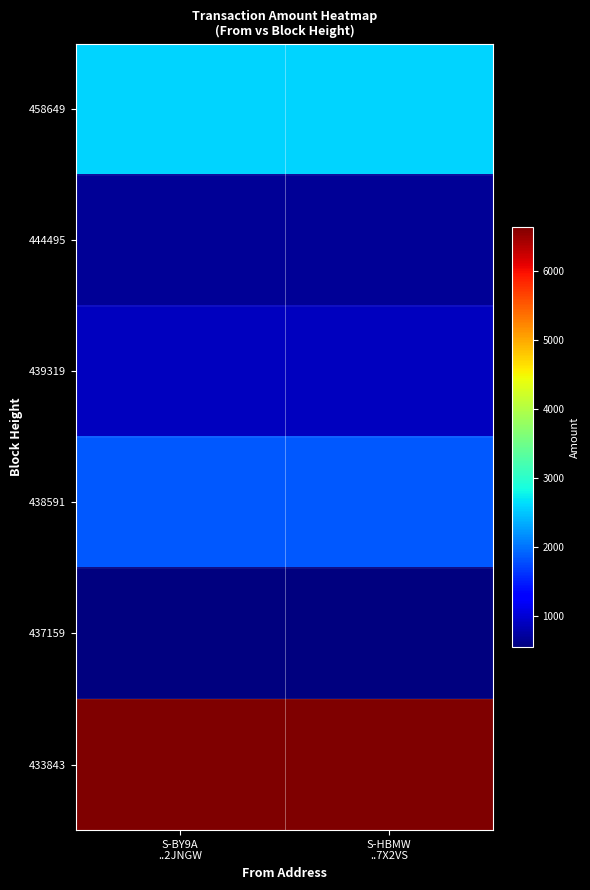

Reading right to left, what are all the values shown in this chart?

458649: S-HBMW
..7X2VS=2573	S-BY9A
..2JNGW=2572
444495: S-HBMW
..7X2VS=685	S-BY9A
..2JNGW=684
439319: S-HBMW
..7X2VS=892	S-BY9A
..2JNGW=891
438591: S-HBMW
..7X2VS=1836	S-BY9A
..2JNGW=1835
437159: S-HBMW
..7X2VS=544	S-BY9A
..2JNGW=543
433843: S-HBMW
..7X2VS=6652	S-BY9A
..2JNGW=6651